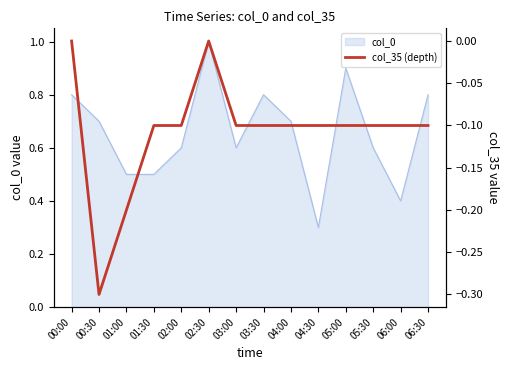

The value of col_0 at 06:00 is 0.7. True or false?

False